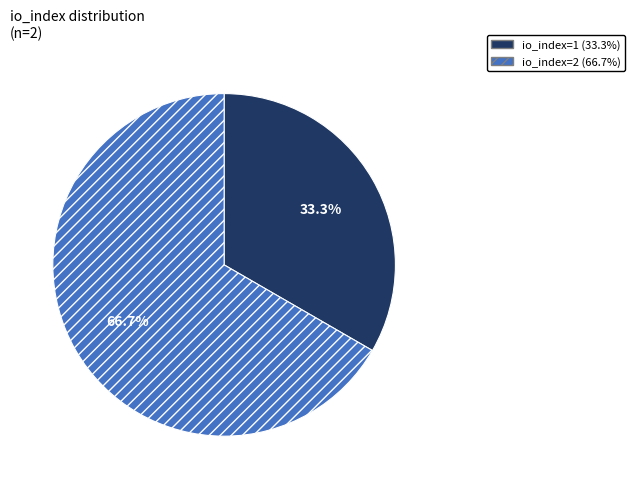

Do io_index=1 and io_index=2 together represent more than half of the pie?

Yes